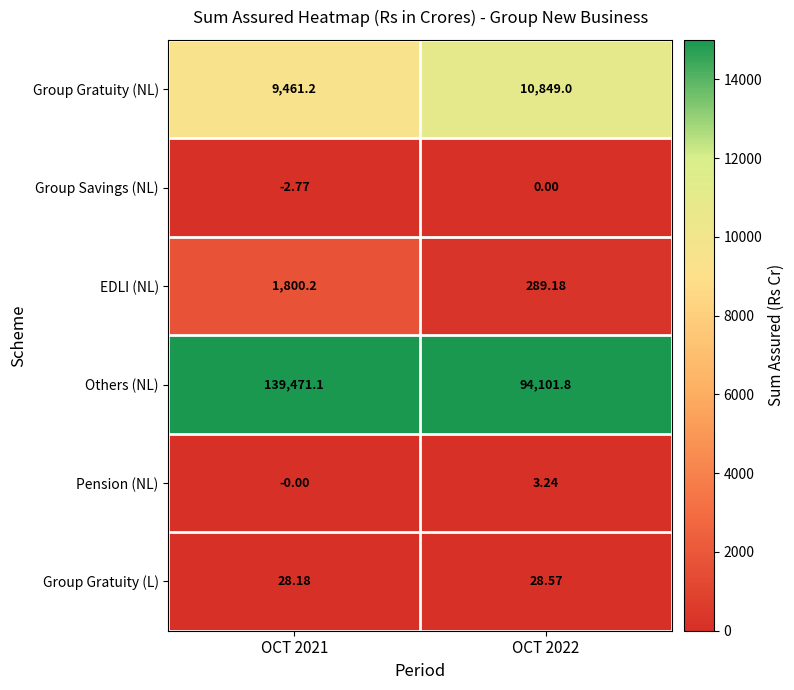

What is the total value across all series at OCT 2022?

105271.8